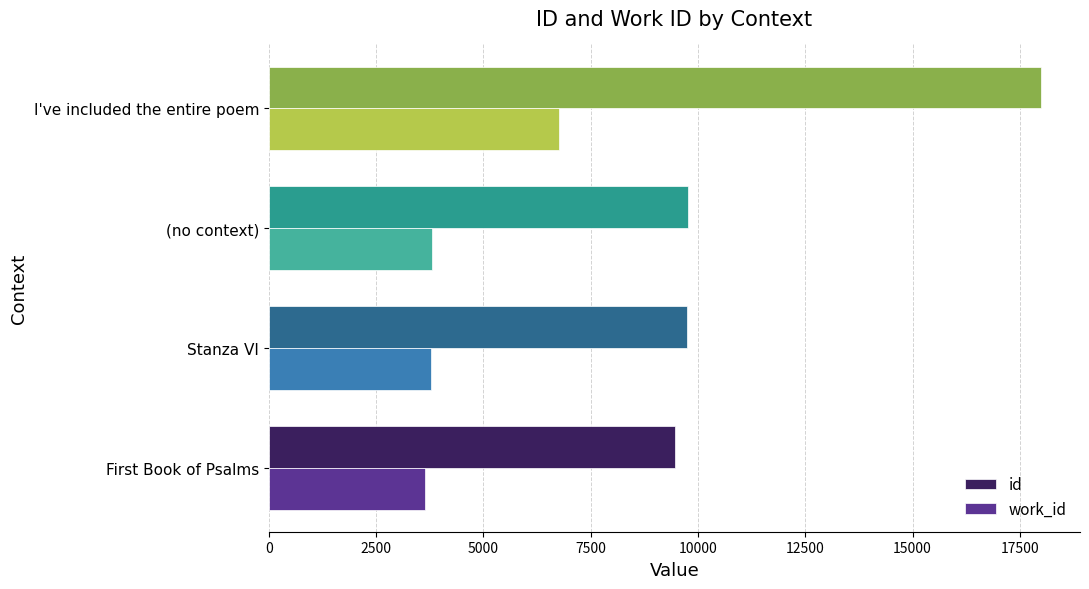

What is the difference between the highest and lowest values at (no context)?

5970